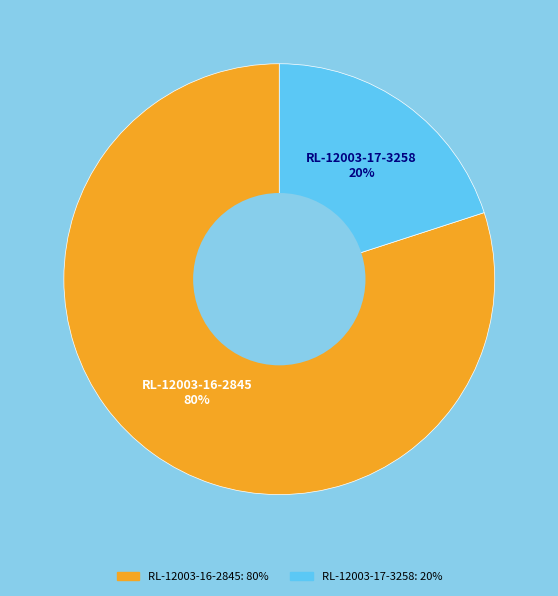

To the nearest percent, what is the difference between the RL-12003-17-3258 and RL-12003-16-2845 slice percentages?

60%